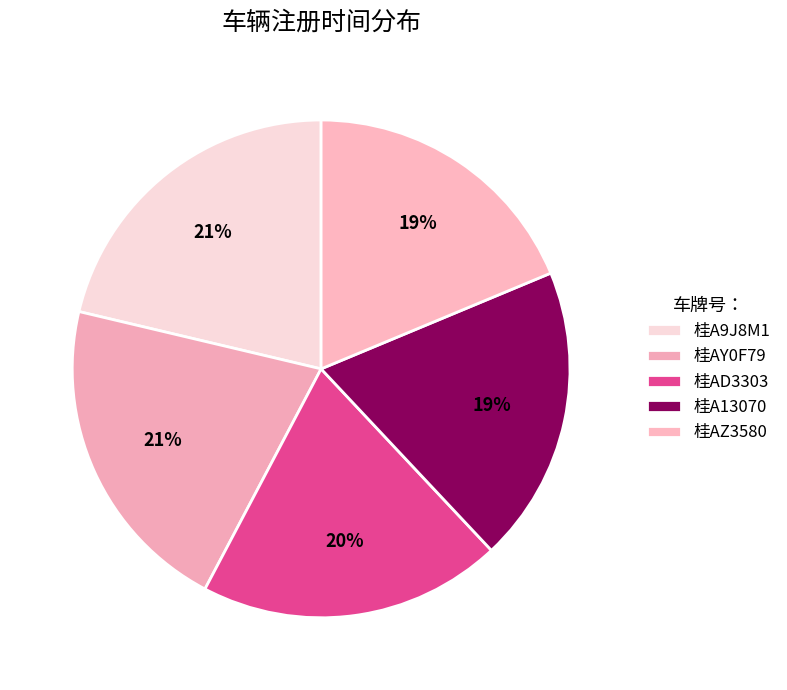

Count the number of slices in the pie.

5